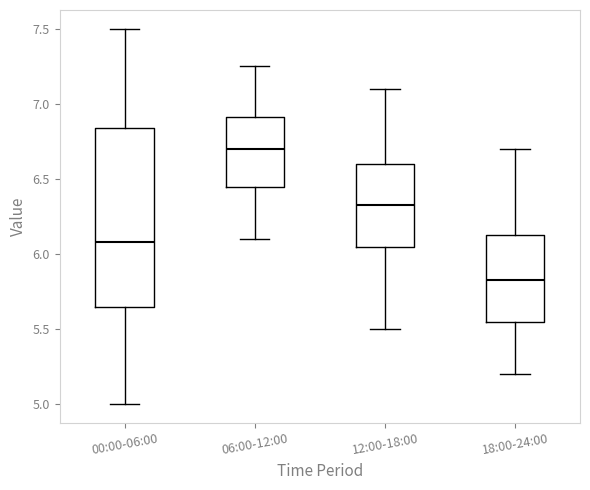

Reading left to right, transcribe this box plot: for each box, give where its median line is, the range the box spans, and where its two whiskers end, as read against the y-axis. The values are not printed on the chart, so give them approximately, as read against the axis.

00:00-06:00: median 6.10, box 5.65 to 6.85, whiskers 5.00 to 7.50
06:00-12:00: median 6.70, box 6.45 to 6.90, whiskers 6.10 to 7.25
12:00-18:00: median 6.35, box 6.05 to 6.60, whiskers 5.50 to 7.10
18:00-24:00: median 5.85, box 5.55 to 6.15, whiskers 5.20 to 6.70